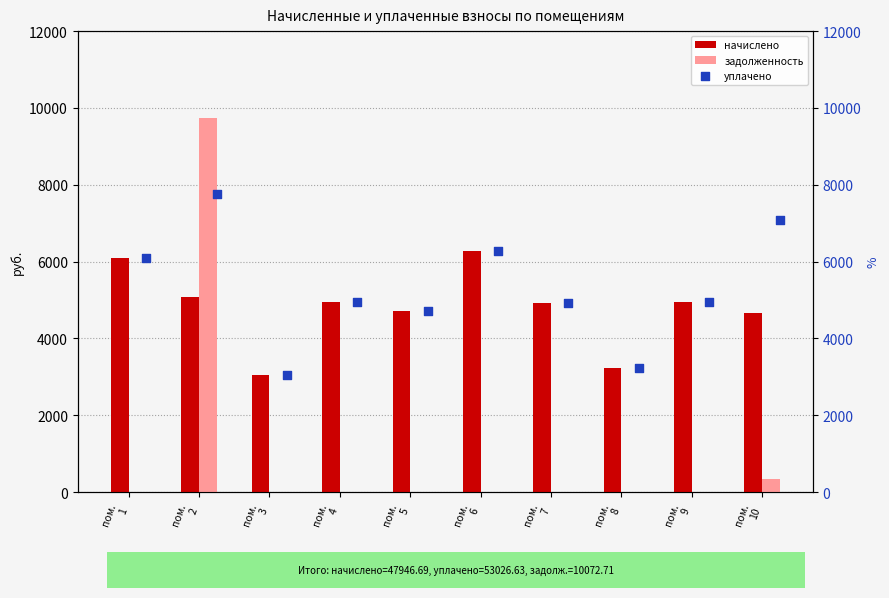

What is the sum of all начислено values?

47946.7